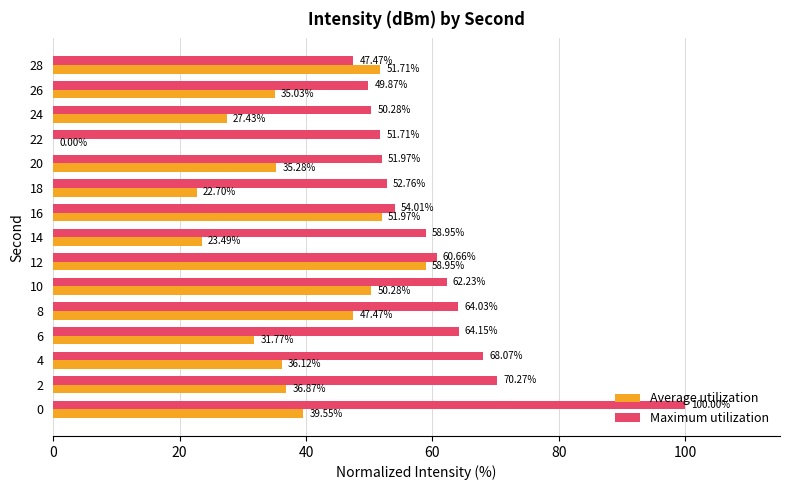

What is the total value across all series at 26?

84.9